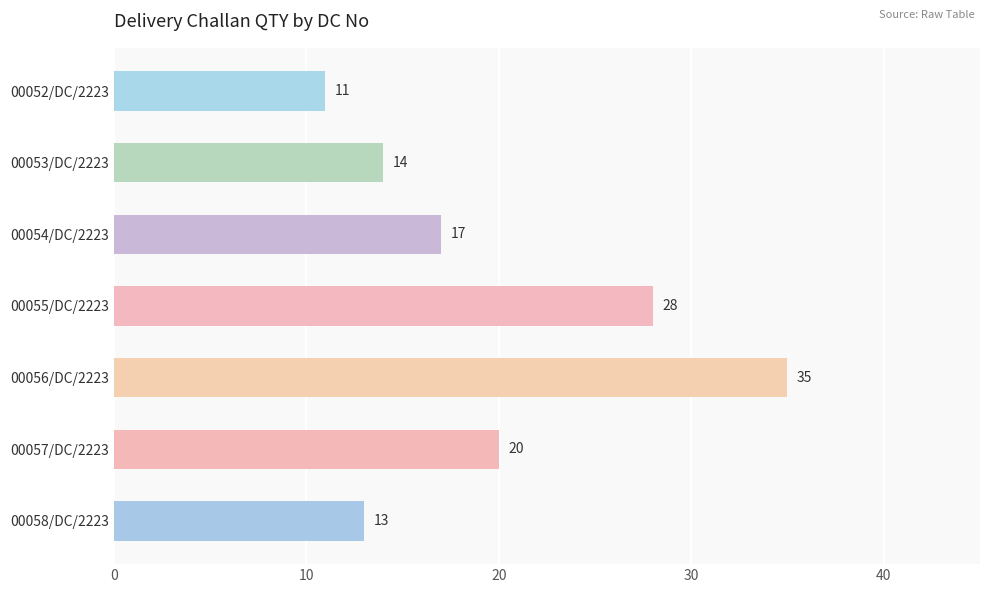

What is the change in value from 00053/DC/2223 to 00054/DC/2223?

+3